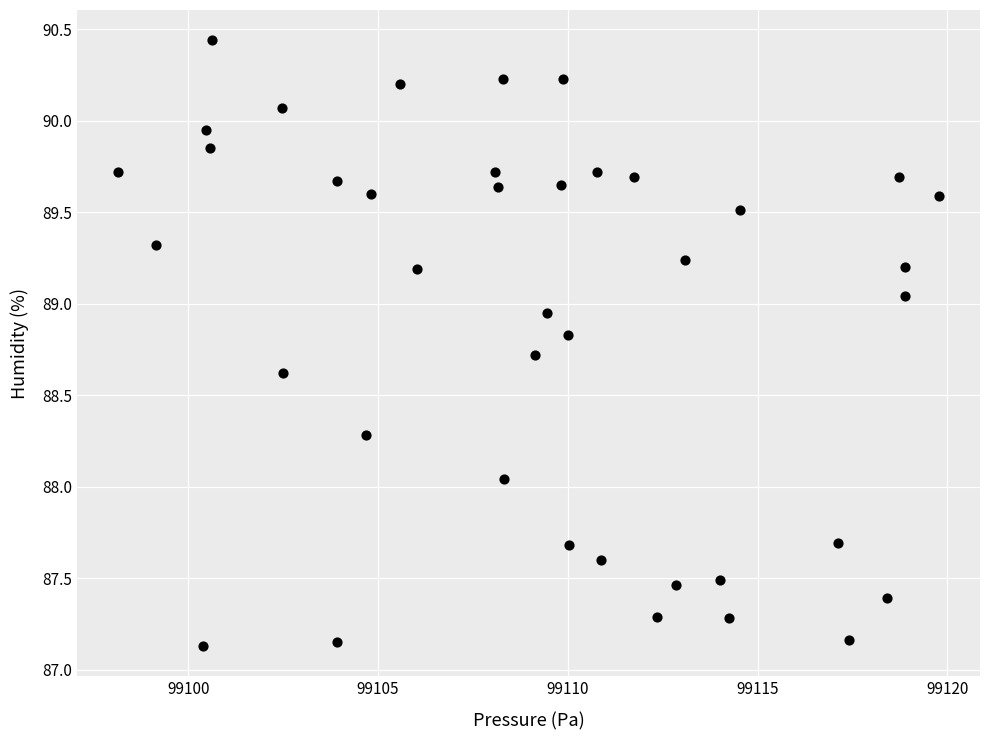

What is the range of X values (max minus min)?

21.6